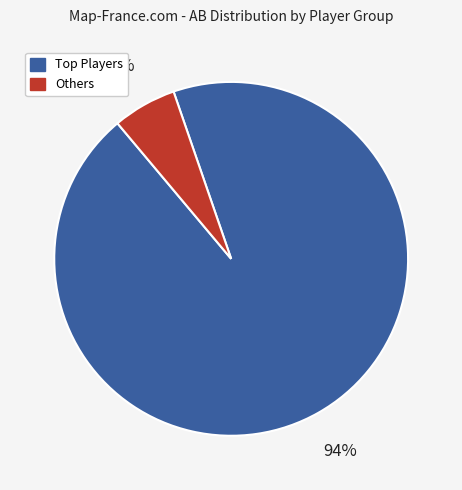

To the nearest percent, what is the difference between the largest and smallest slice percentages?

88%